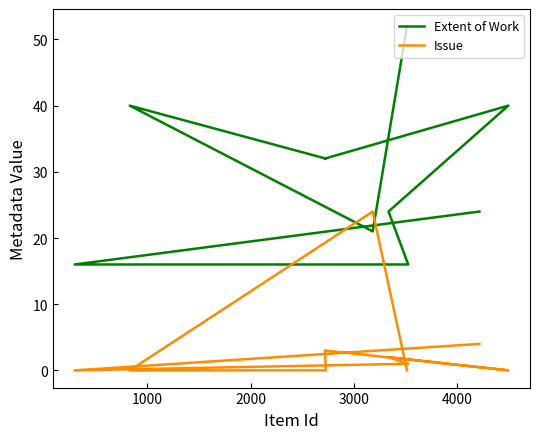

What is the average value of the Extent of Work series?

30